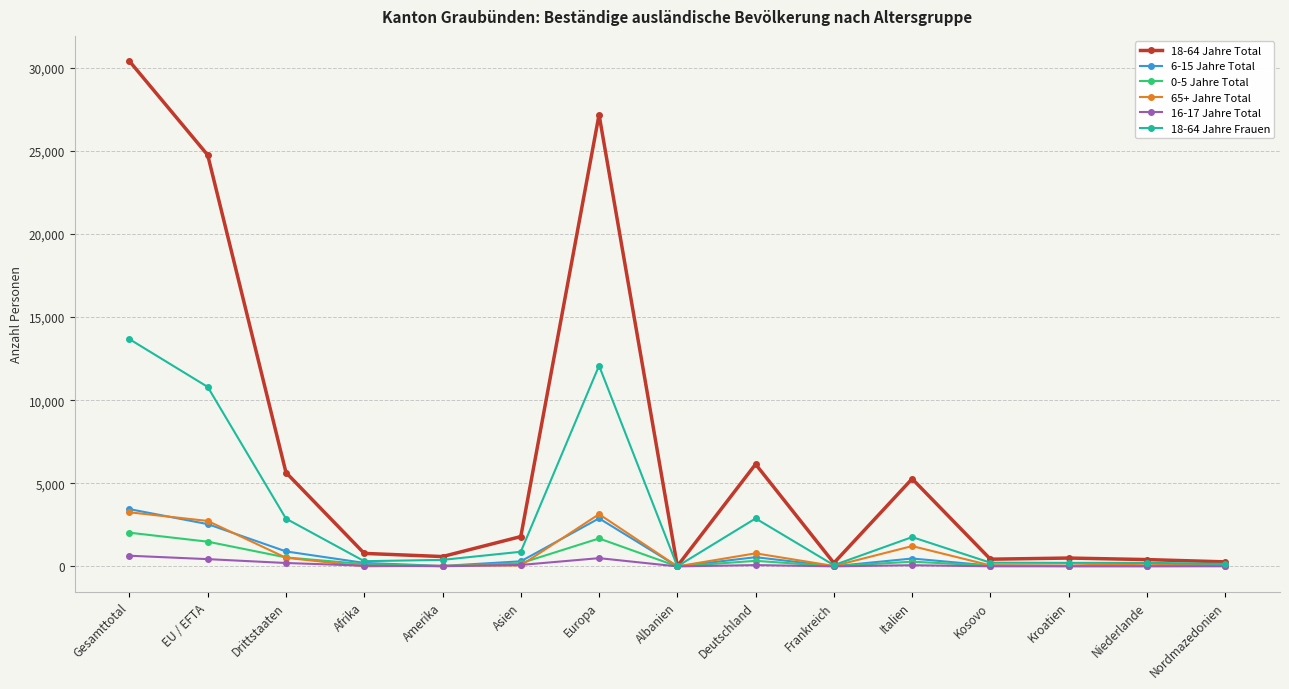

What is the sum of all 18-64 Jahre Frauen values?

46541